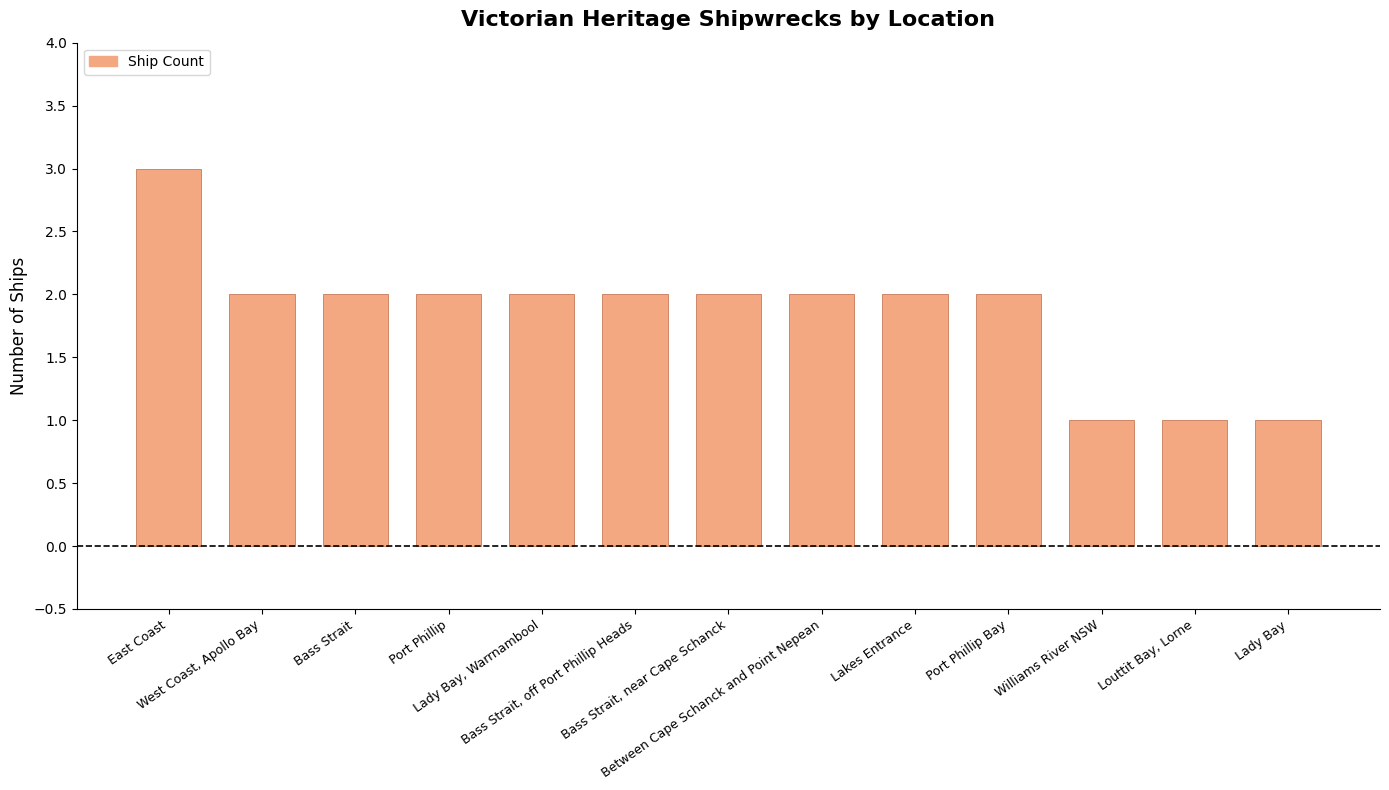

Reading left to right, extract all data points from this chart.

East Coast=3	West Coast, Apollo Bay=2	Bass Strait=2	Port Phillip=2	Lady Bay, Warrnambool=2	Bass Strait, off Port Phillip Heads=2	Bass Strait, near Cape Schanck=2	Between Cape Schanck and Point Nepean=2	Lakes Entrance=2	Port Phillip Bay=2	Williams River NSW=1	Louttit Bay, Lorne=1	Lady Bay=1